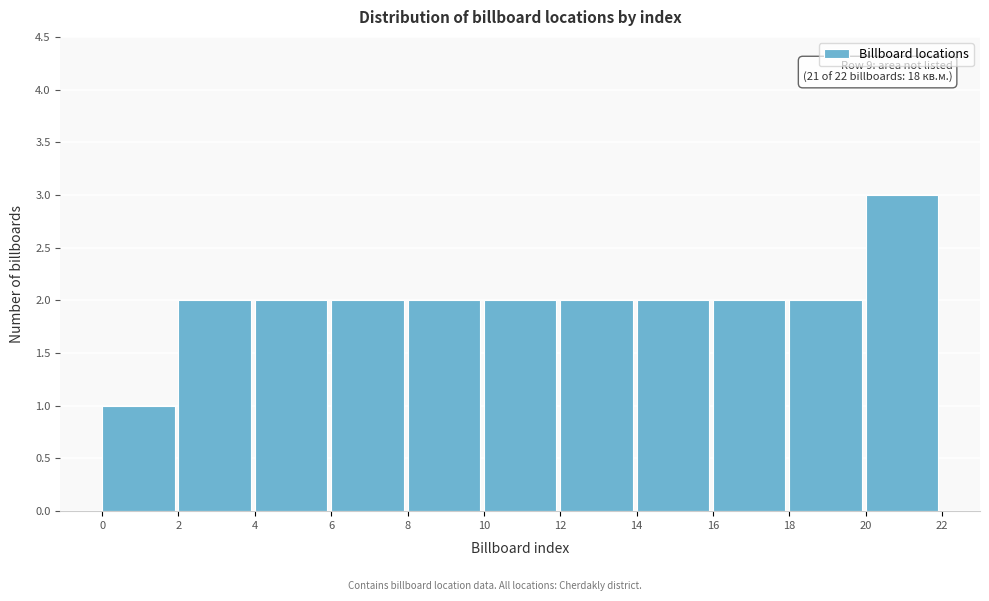

Which range on the x-axis has the tallest bar?

20 to 22